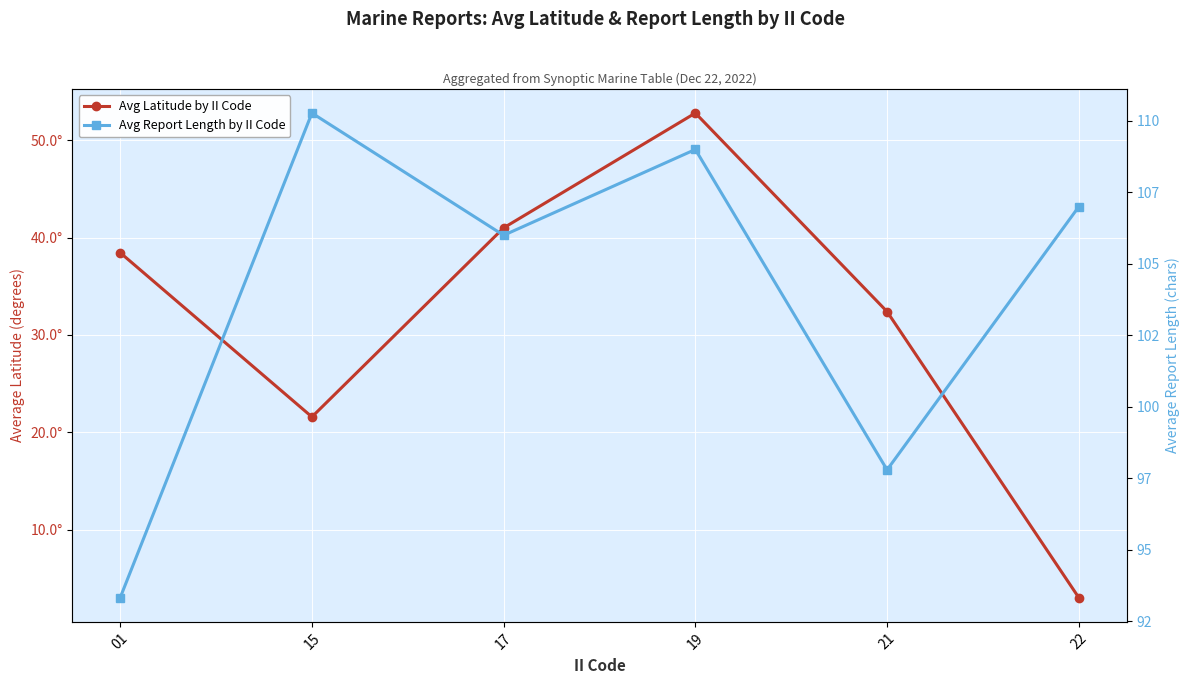

Is it true that Avg Report Length by II Code equals 176.8 at 17?

False